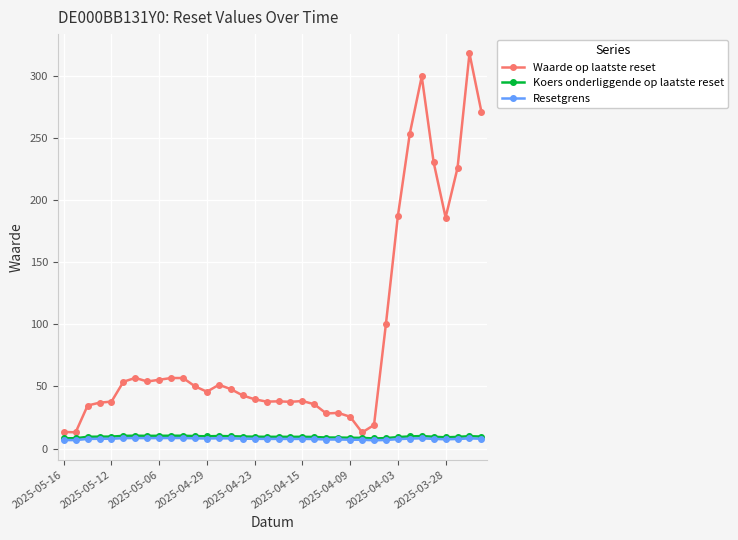

Which series has the largest range (max minus min)?

Waarde op laatste reset